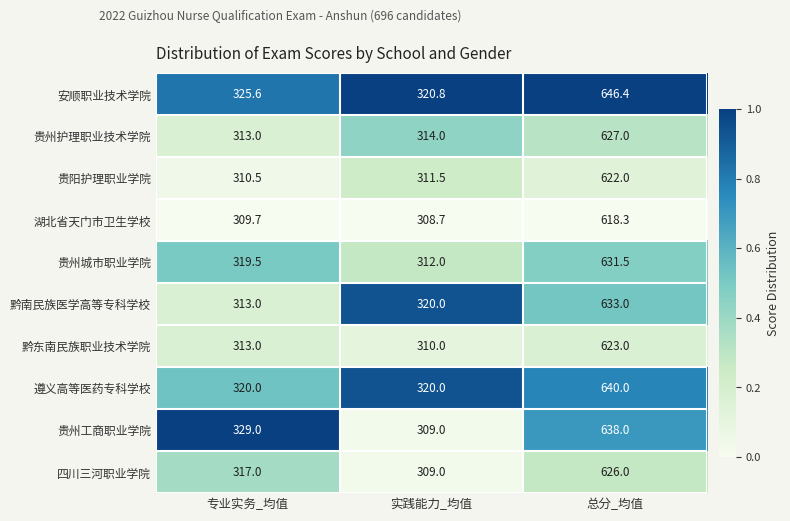

True or false: 湖北省天门市卫生学校 has a value of 309.7 at 专业实务_均值.

True